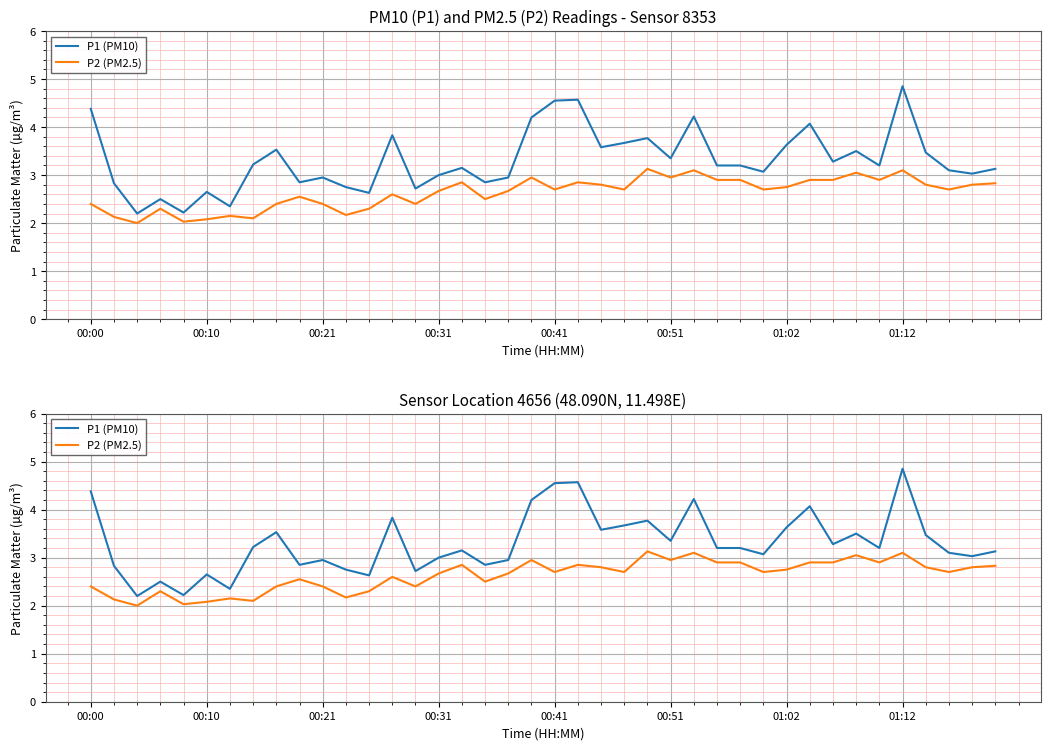

Rank the series by their maximum value, from lowest to highest.

P2, P1